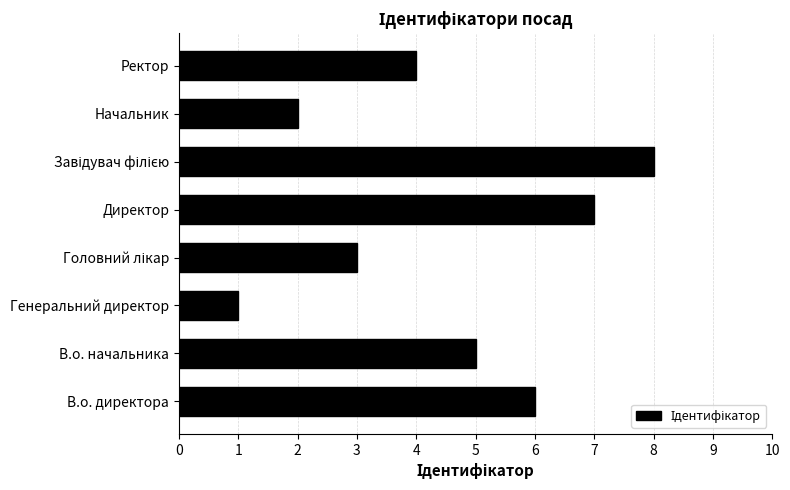

How many values are below 5?

4